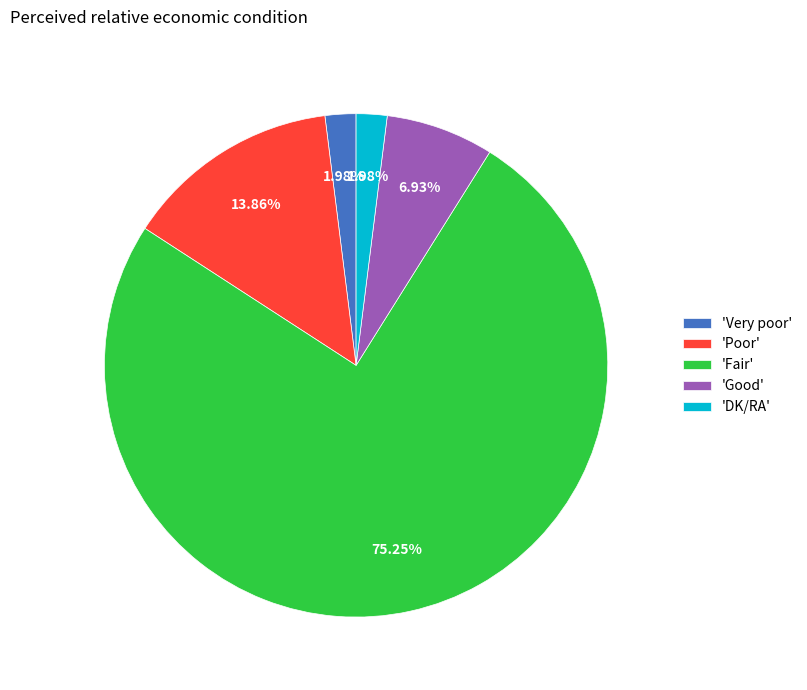

What is the largest slice in the pie chart?

'Fair'